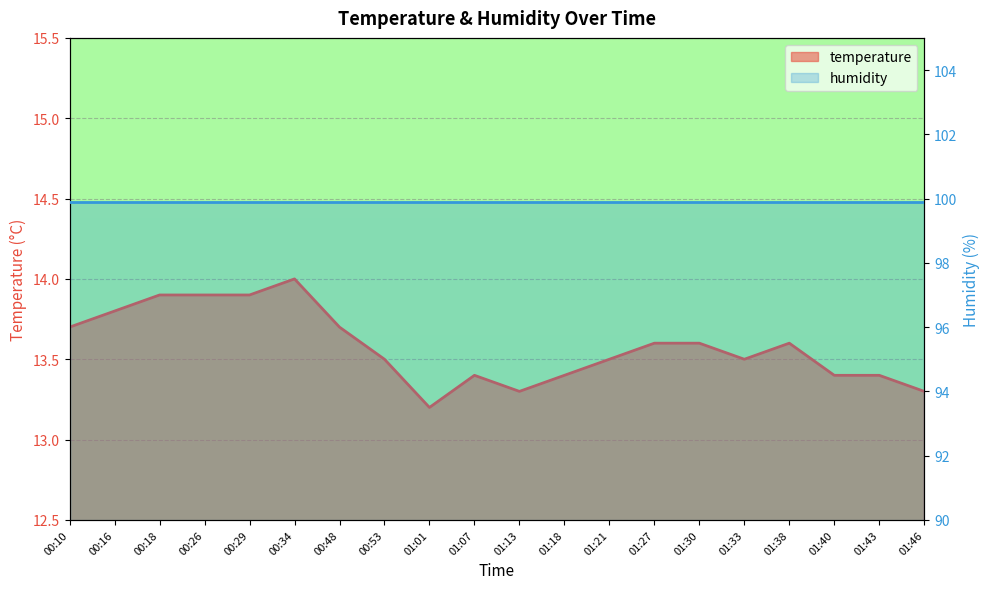

What is the average value?

13.6